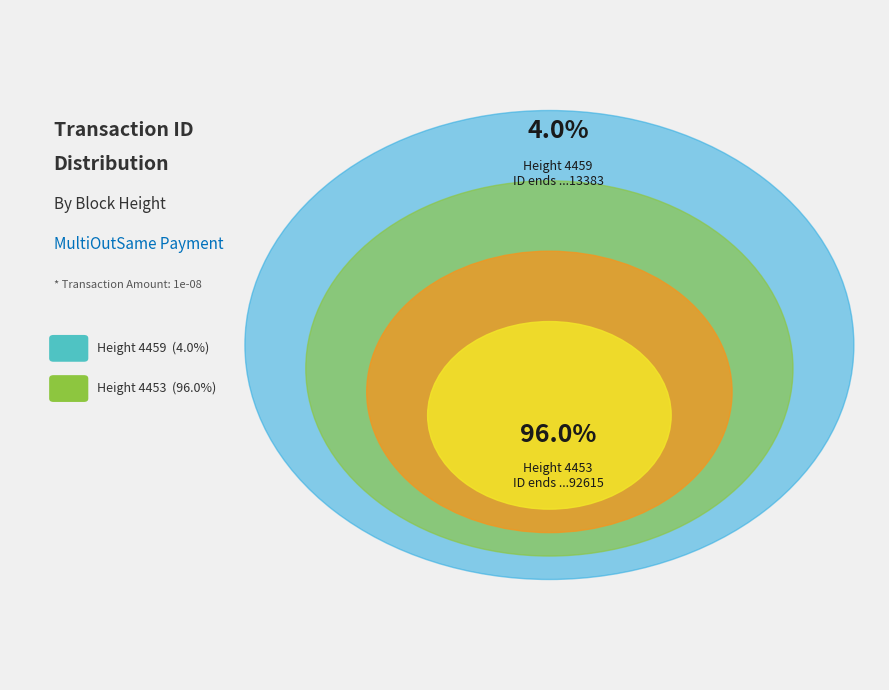

To the nearest percent, what portion does 4459 represent?

4%